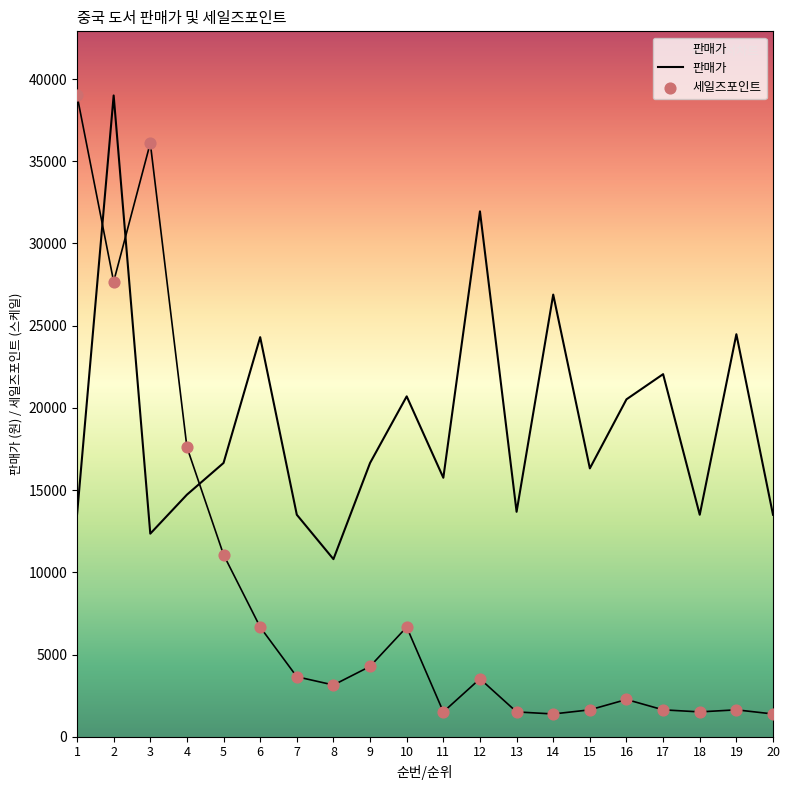

Which series contains the lowest Y value?

세일즈포인트